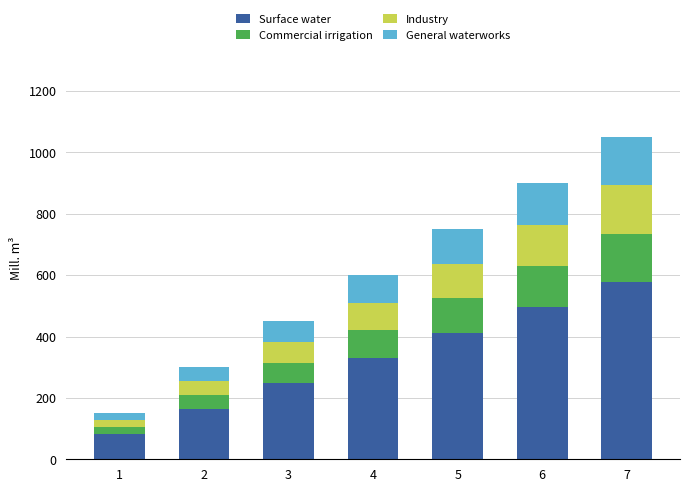

At which label does Surface water reach its peak?

7